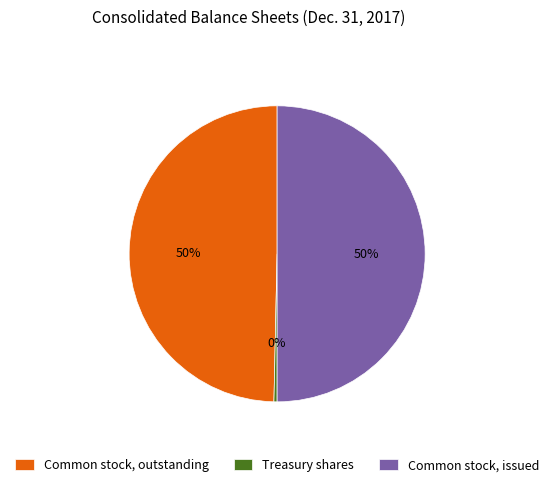

The Common stock, outstanding slice represents 59% of the pie. True or false?

False